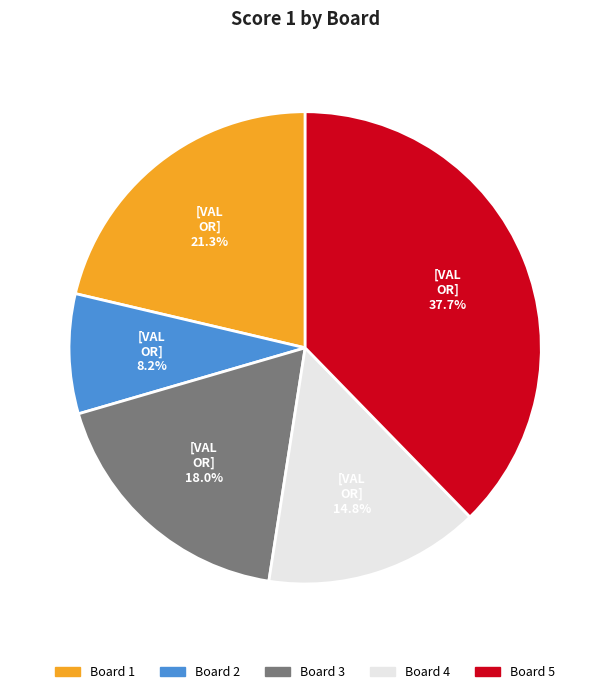

Does Board 5 represent more than half of the total?

No